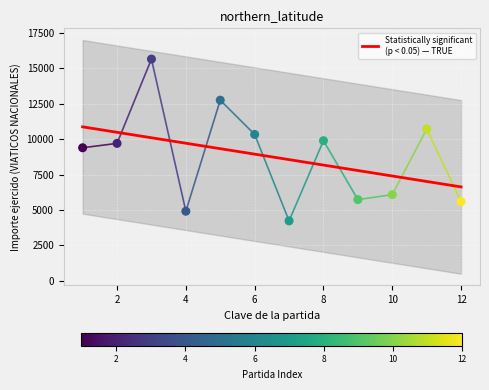

Which series reaches the maximum Y coordinate?

Importe ejercido